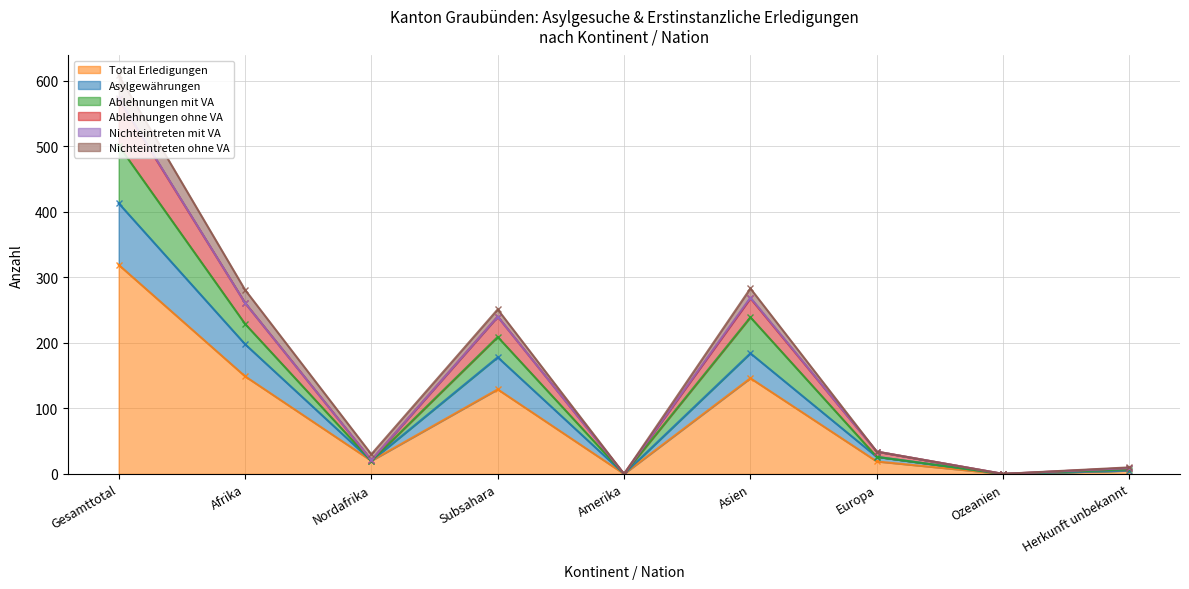

True or false: Ablehnungen ohne VA has a value of 572 at Gesamttotal.

True